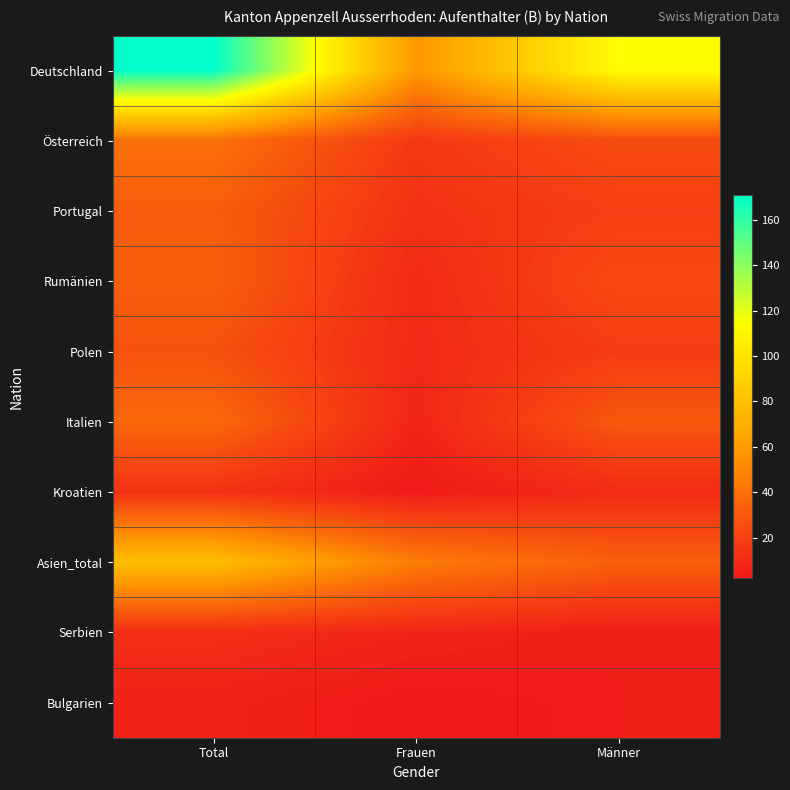

Which series has the widest spread of values?

Deutschland